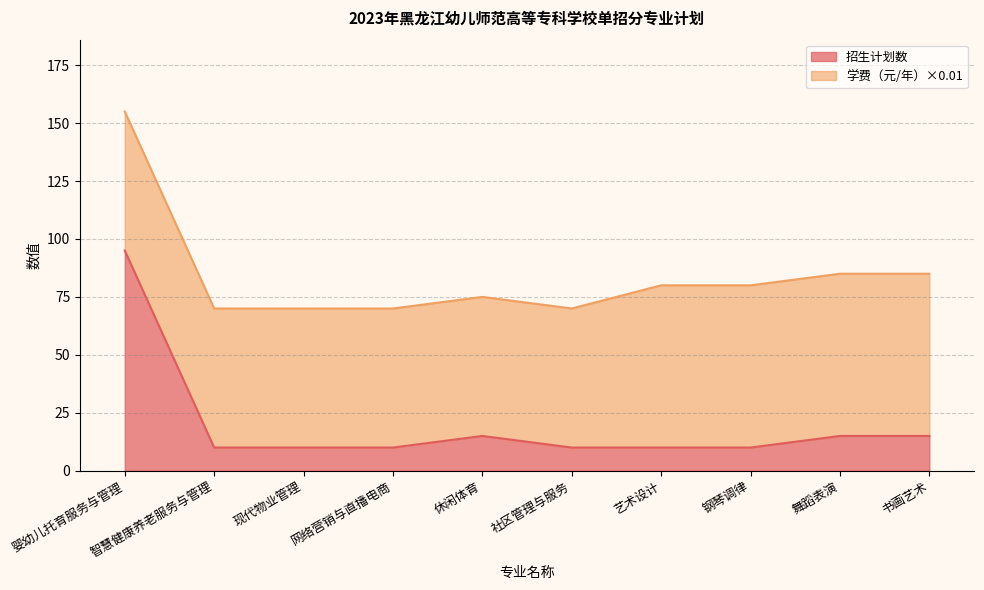

List the labels in order of value, smallest first.

智慧健康养老服务与管理, 现代物业管理, 网络营销与直播电商, 社区管理与服务, 艺术设计, 钢琴调律, 休闲体育, 舞蹈表演, 书画艺术, 婴幼儿托育服务与管理